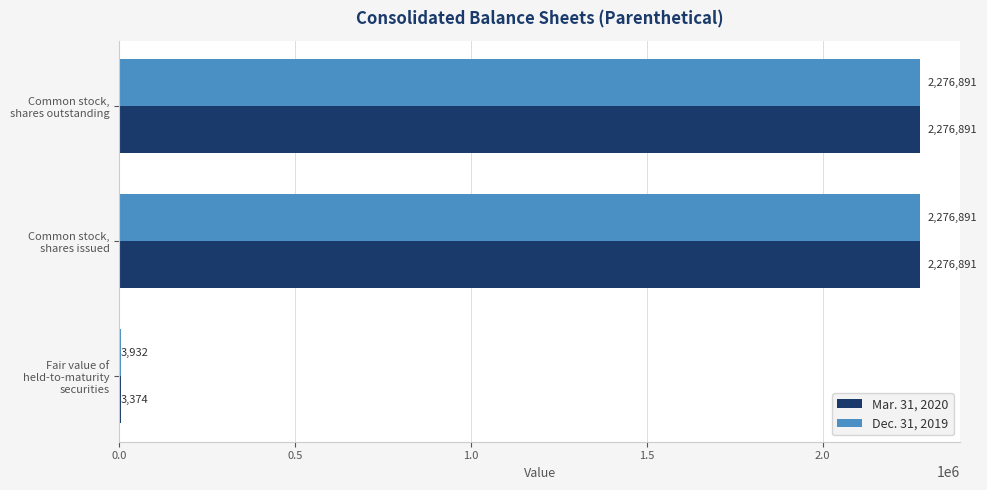

What is the total value across all series at Fair value of held-to-maturity securities?

7306